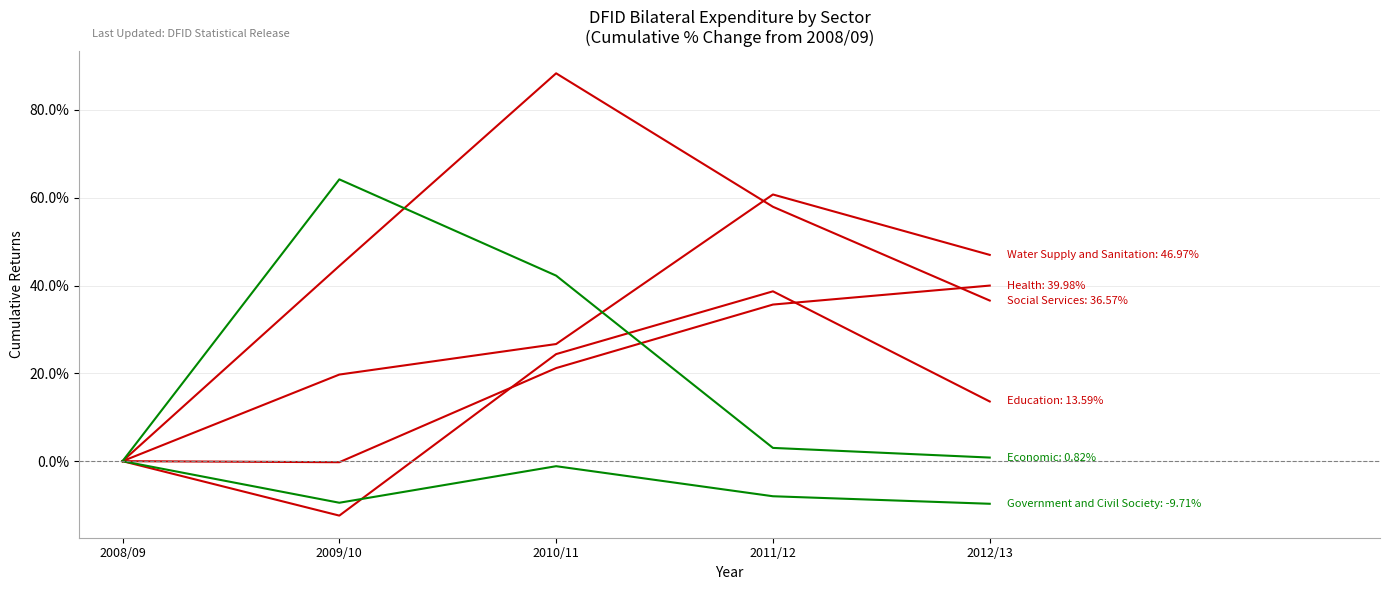

How many lines are shown in the chart?

6